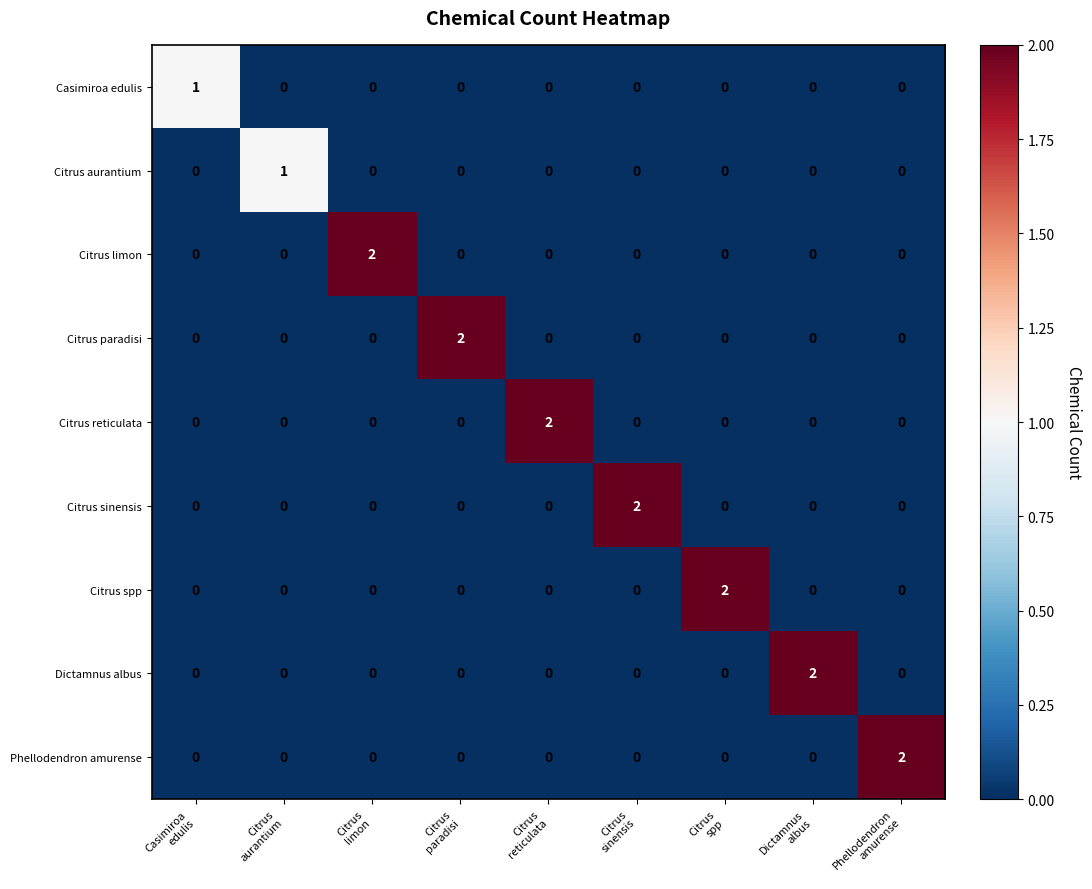

At how many categories does at least one series exceed 0?

9